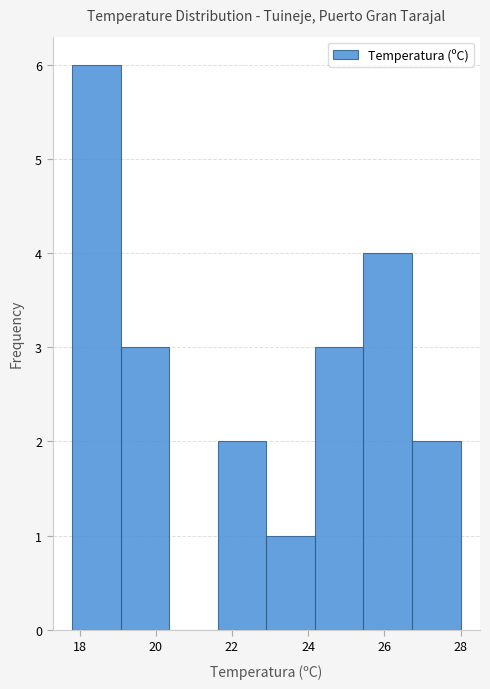

Reading left to right, transcribe this chart: for each bar, give the range it covers on the x-axis and its height. Neither the bar edges nor the heights are printed on the chart, so give them approximately, as read against the axes.

17.8 to 19.0: 6
19.0 to 20.4: 3
20.4 to 21.6: 0
21.6 to 23.0: 2
23.0 to 24.2: 1
24.2 to 25.4: 3
25.4 to 26.8: 4
26.8 to 28.0: 2